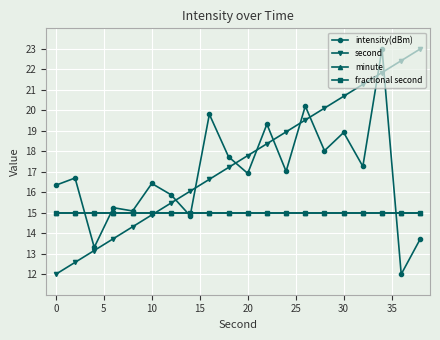

Which series ends up on top after the final intersection of intensity(dBm) and fractional second?

fractional second